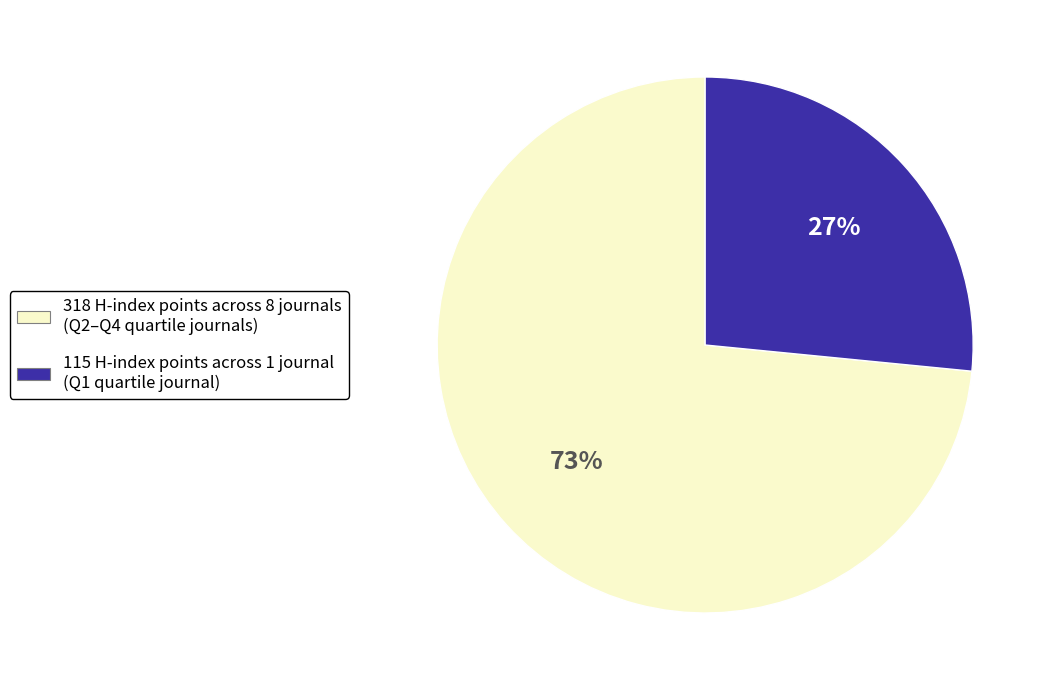

To the nearest percent, what is the combined percentage of 318 H-index points across 8 journals (Q2–Q4 quartile journals) and 115 H-index points across 1 journal (Q1 quartile journal)?

100%